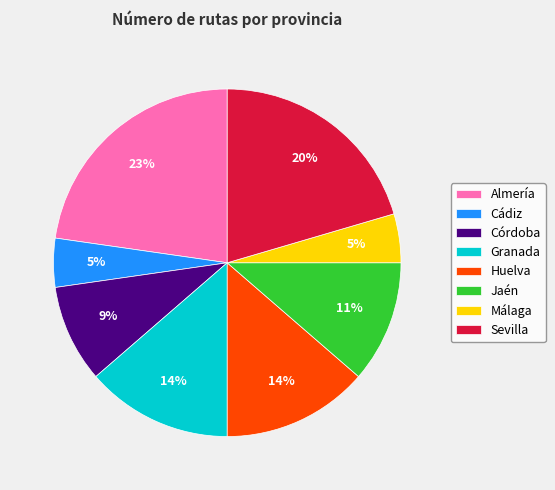

Does any single category account for the majority?

No